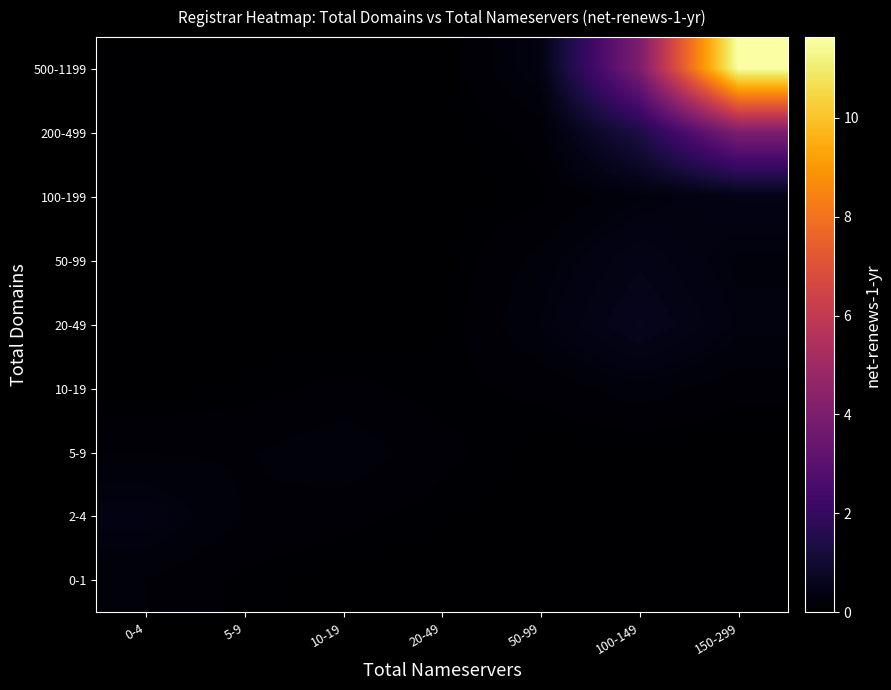

Which has a higher value, 20-49 or 5-9?

5-9